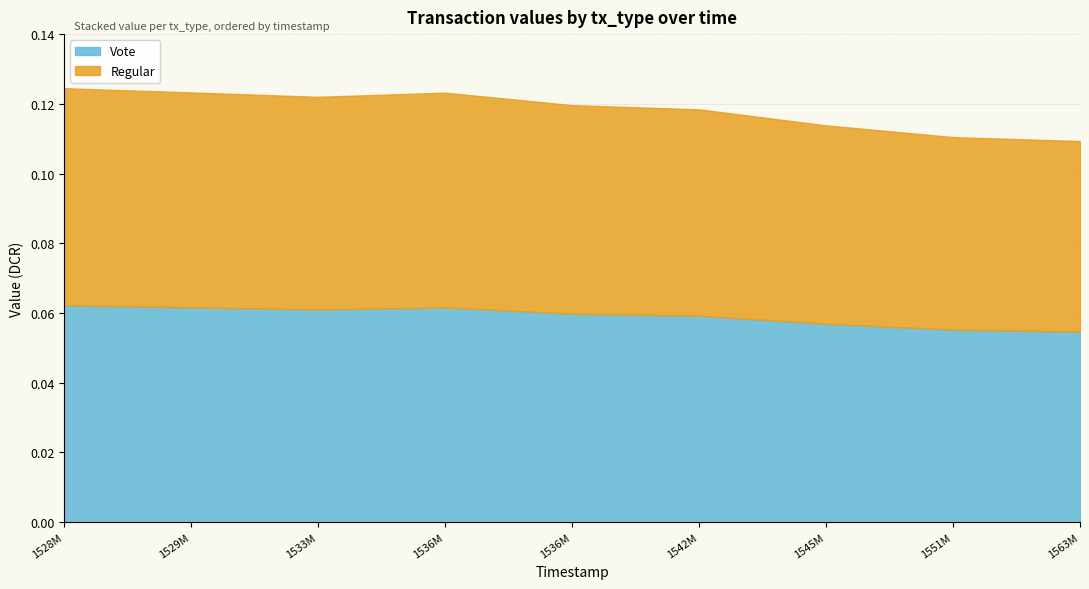

Which label corresponds to the smallest value in the chart?

1563228131